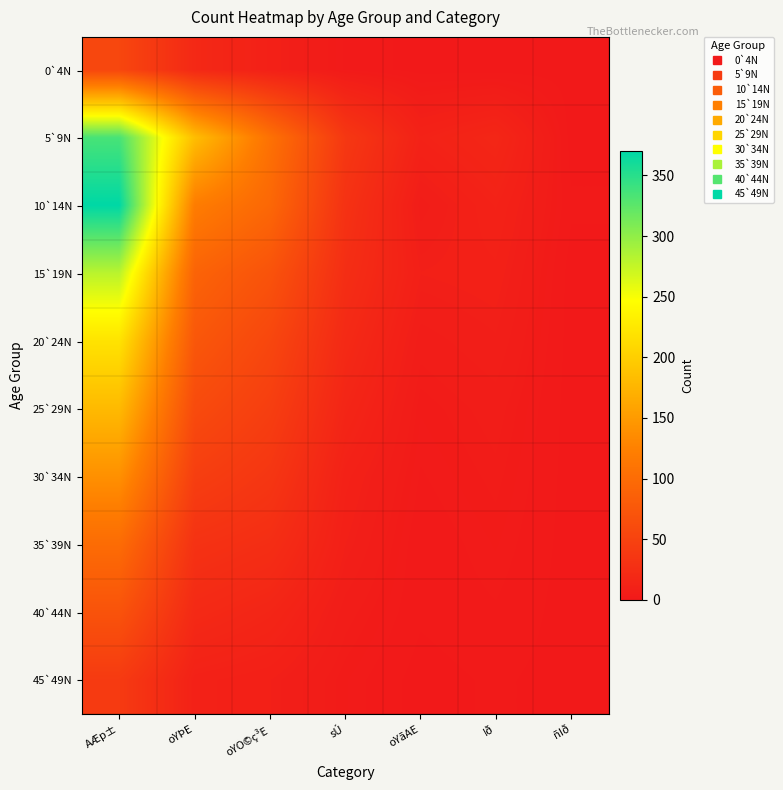

How many distinct data groups are displayed?

10